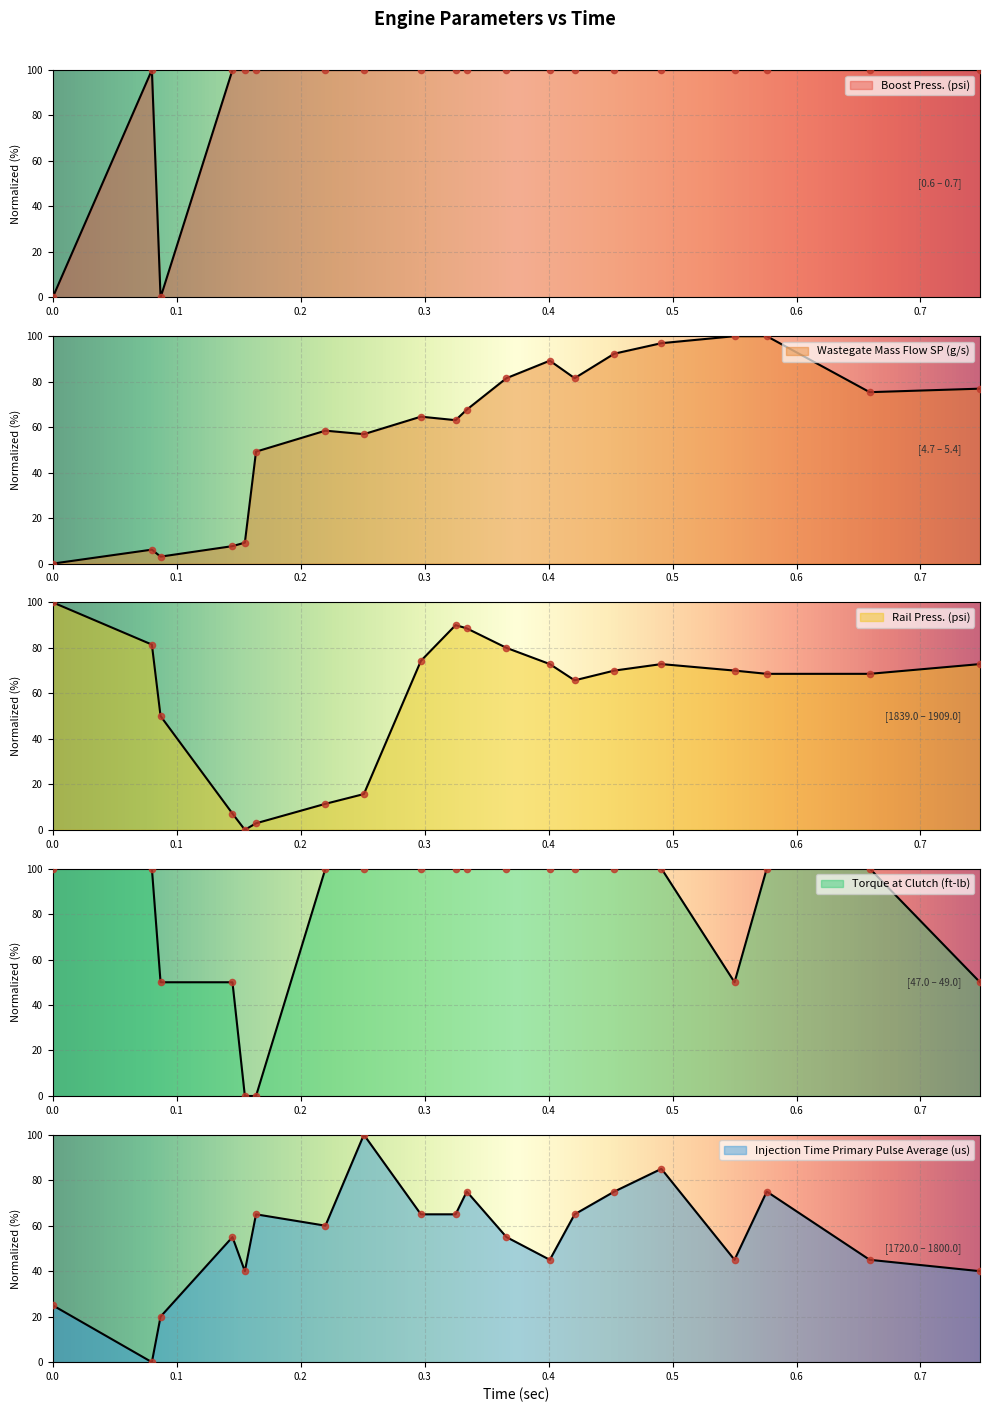

What are all the series names shown in the legend?

Boost Press. (psi), Wastegate Mass Flow SP (g/s), Rail Press. (psi), Torque at Clutch (ft-lb), Injection Time Primary Pulse Average (us)